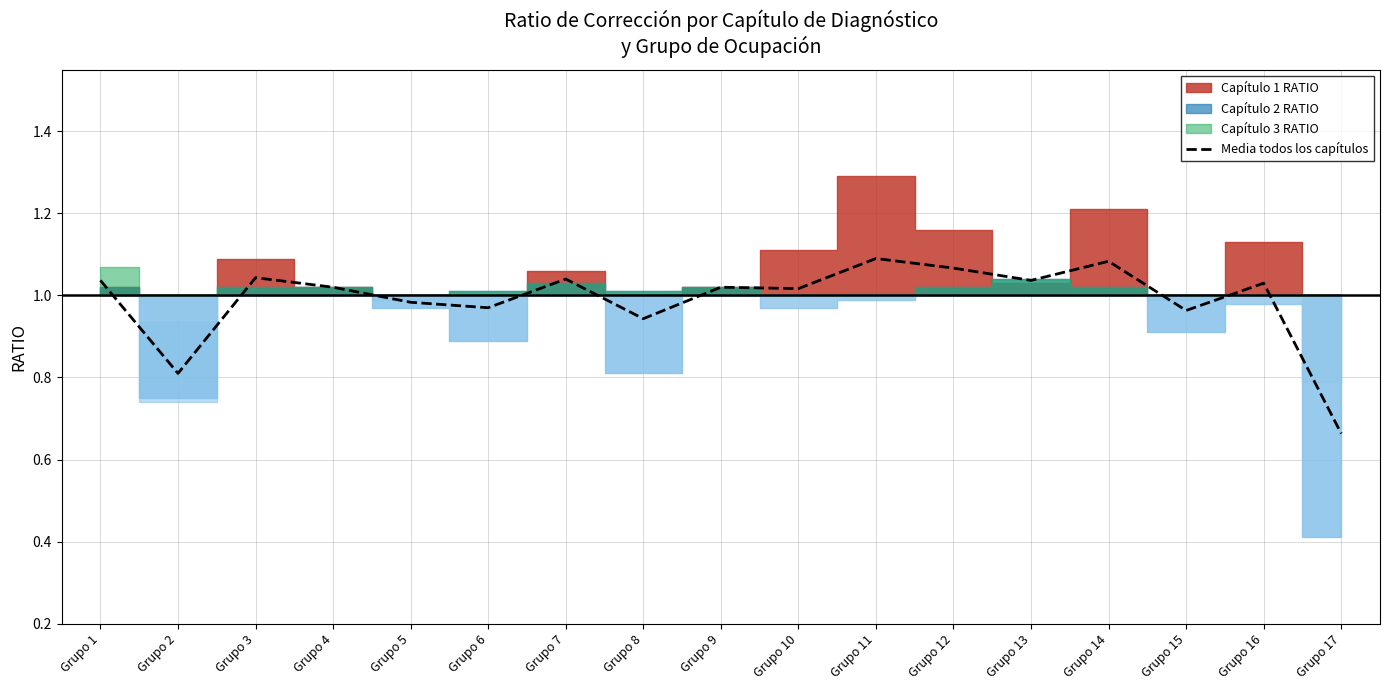

True or false: Media todos los capítulos has a value of 0.4 at Grupo 14.

False